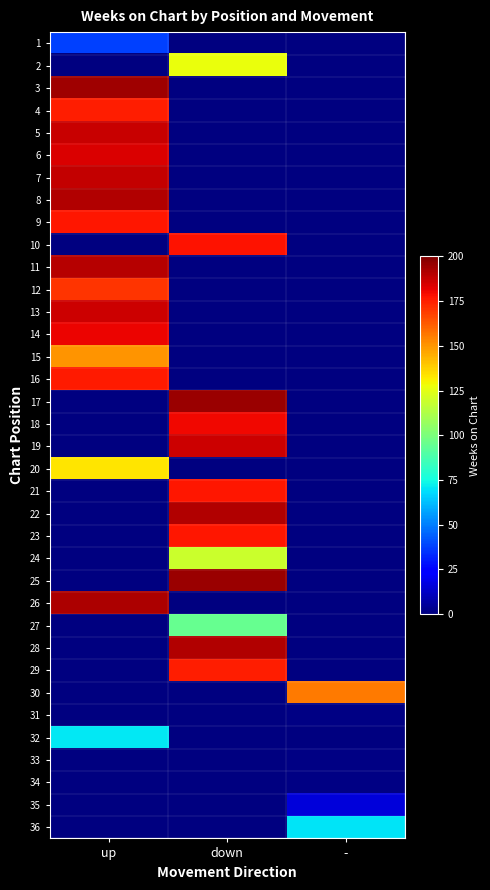

What is the highest value of the 15 series?

150.0